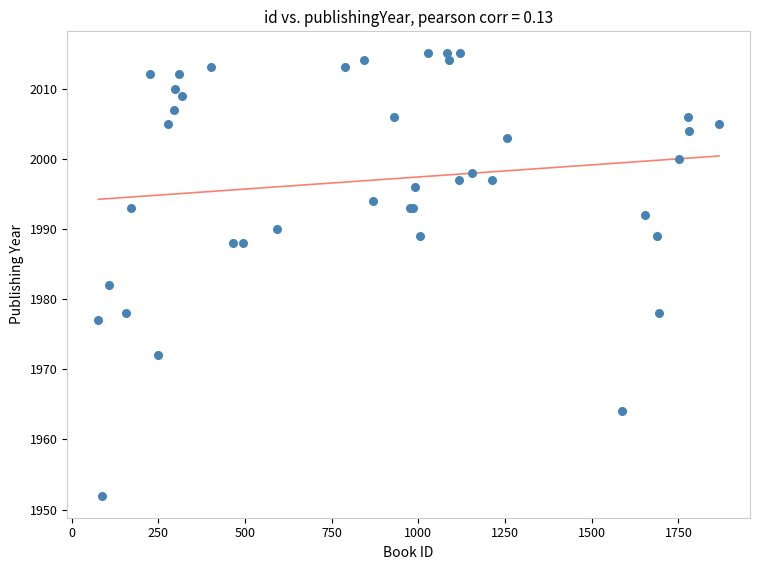

What Y value in the scatter plot is closest to 1983?

1982